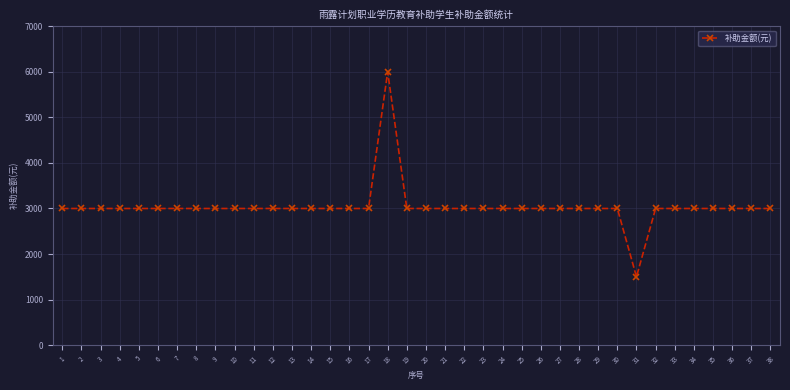

What is the smallest value displayed?

1500